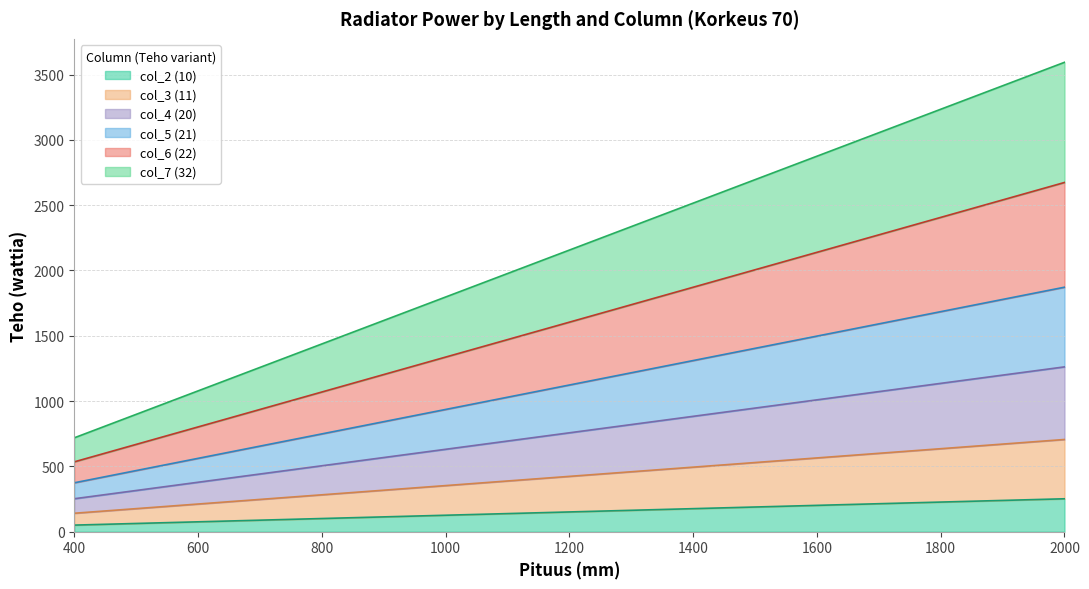

Which has a higher value, 1900 or 1600?

1900